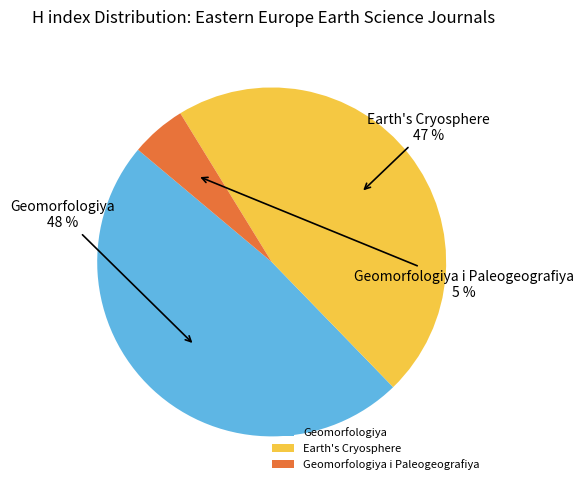

Is Geomorfologiya i Paleogeografiya the majority of the pie?

No